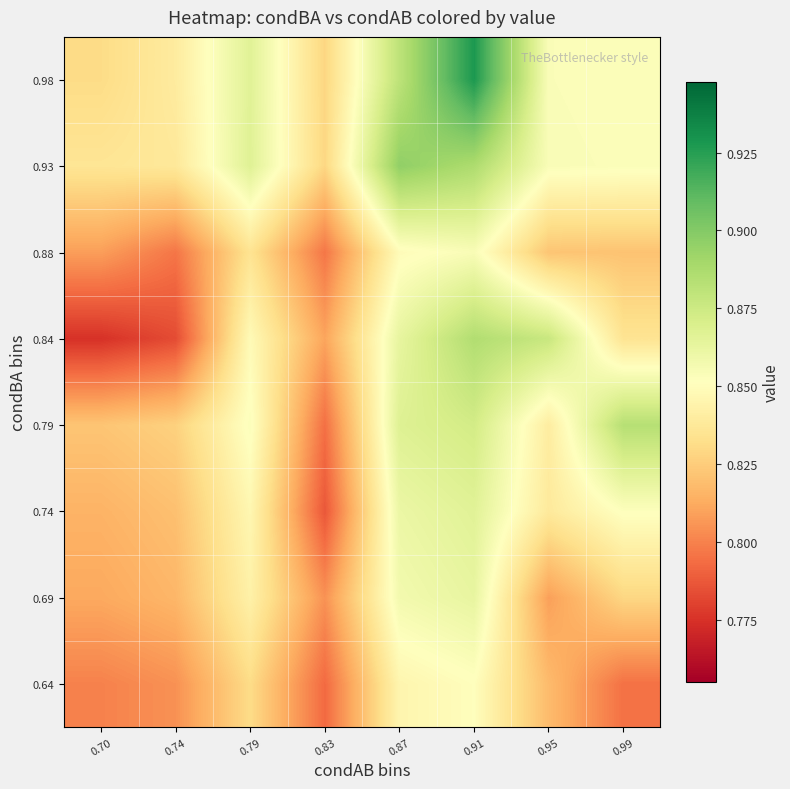

Which category has the lowest value across all series?

0.70